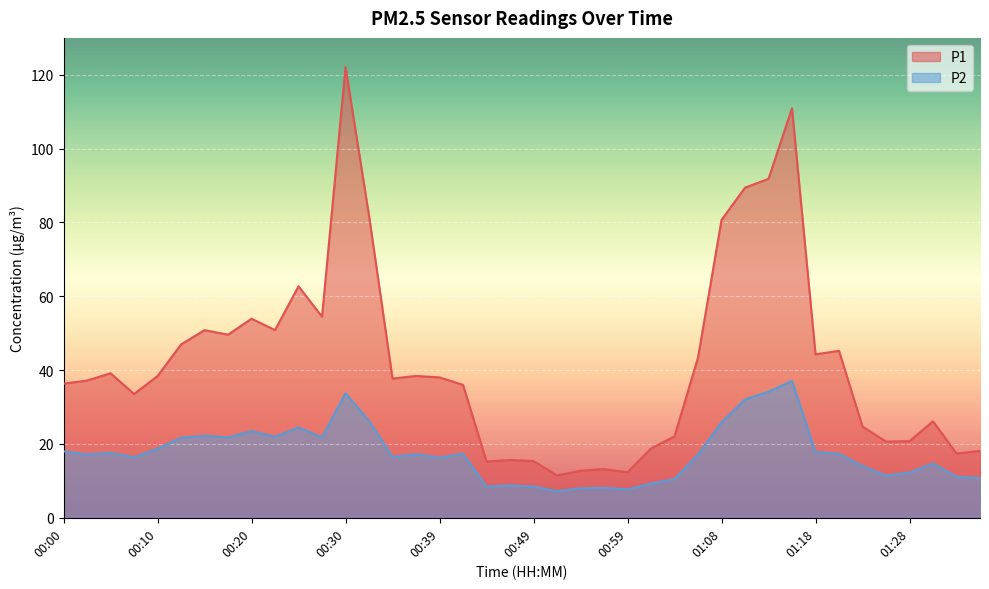

What is the approximate value of P1 at 00:27?

54.5